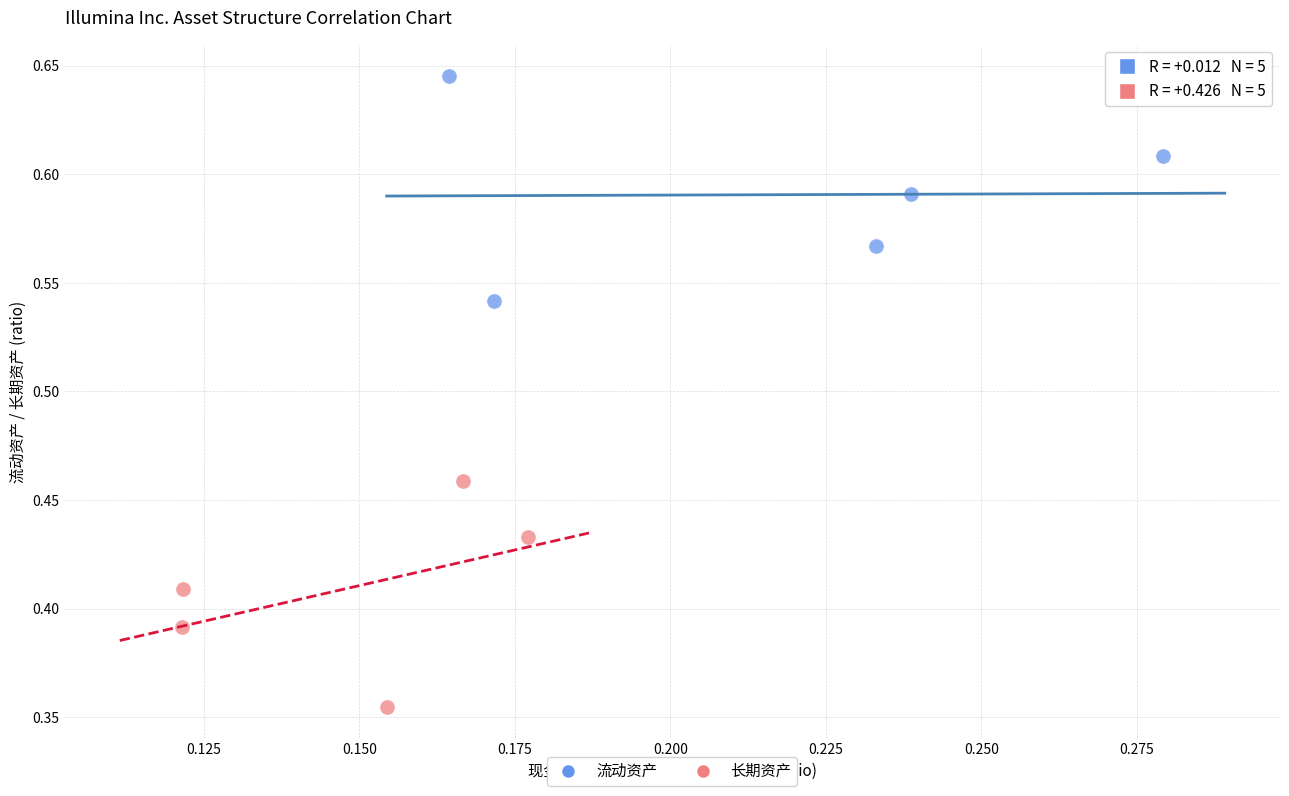

Which series reaches the maximum Y coordinate?

流动资产